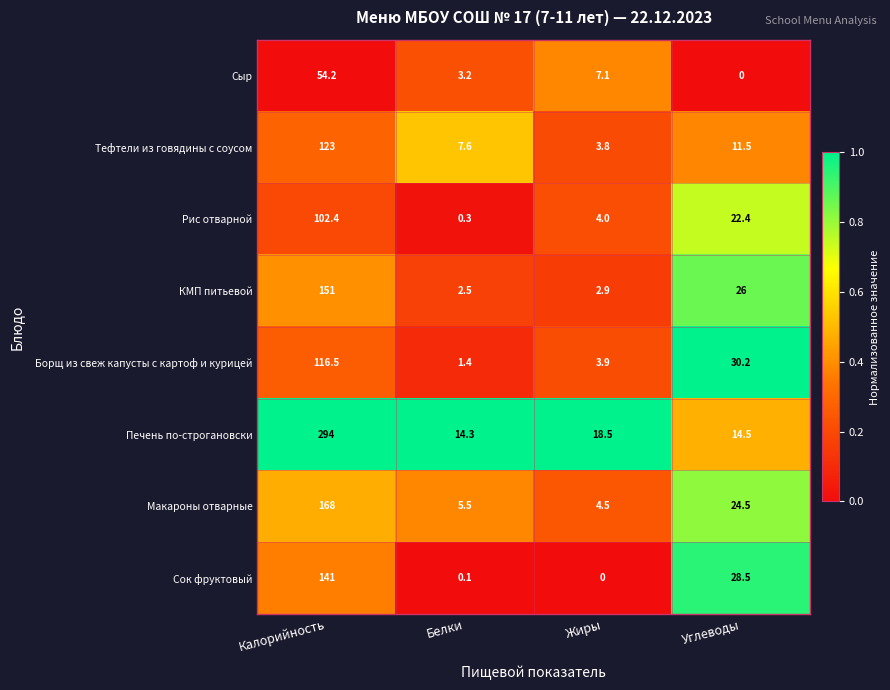

Is the value of Борщ из свеж капусты с картоф и курицей at Белки greater than the value of Печень по-строгановски at Калорийность?

No